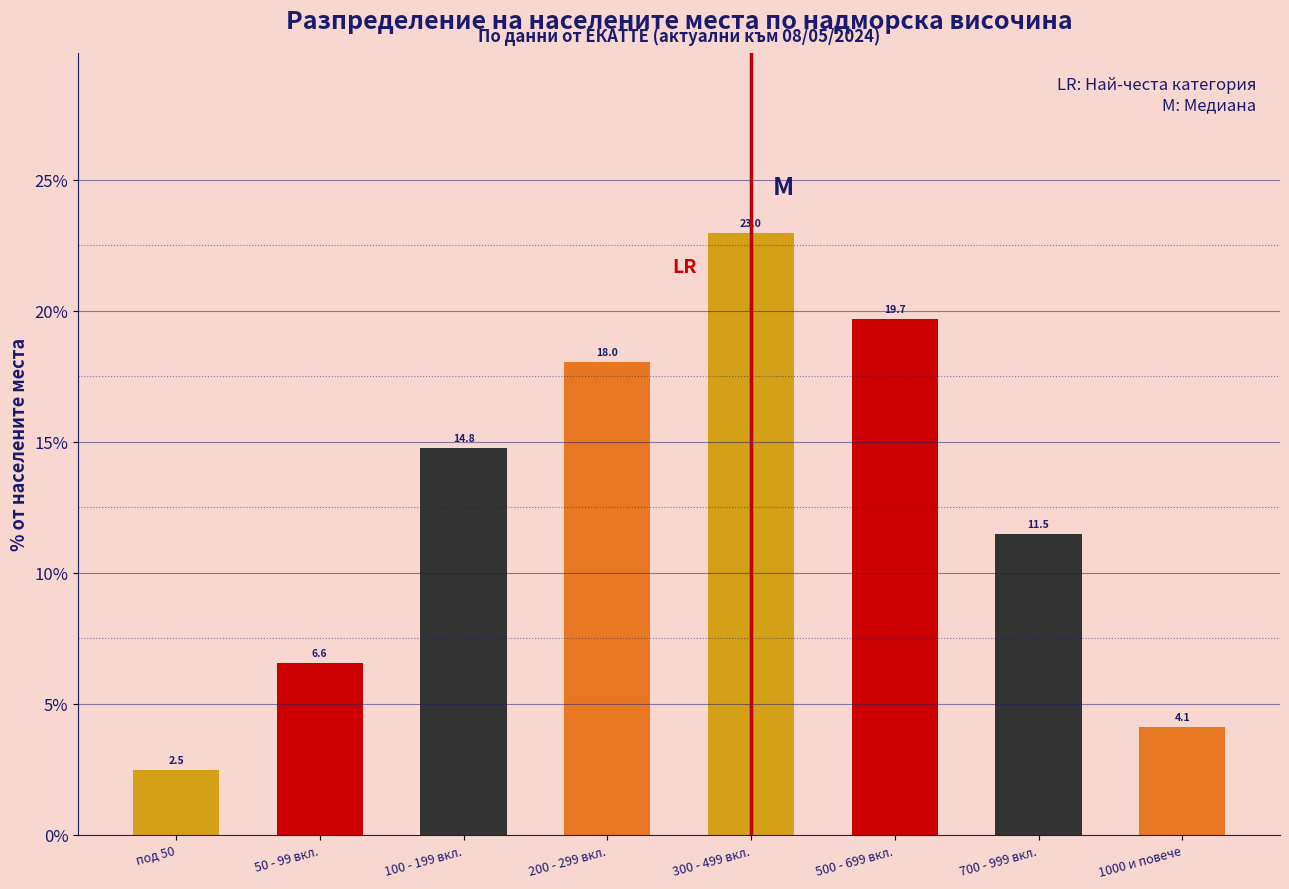

Reading left to right, list all the values displayed in this chart.

под 50=2.5	50 - 99 вкл.=6.6	100 - 199 вкл.=14.8	200 - 299 вкл.=18.0	300 - 499 вкл.=23.0	500 - 699 вкл.=19.7	700 - 999 вкл.=11.5	1000 и повече=4.1